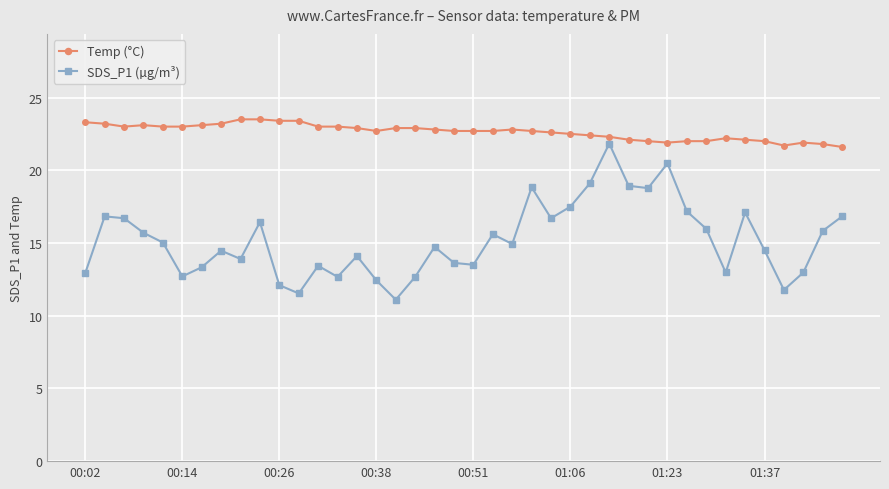

What is the difference between the maximum and second lowest values in the SDS_P1 (µg/m³) series?

10.3